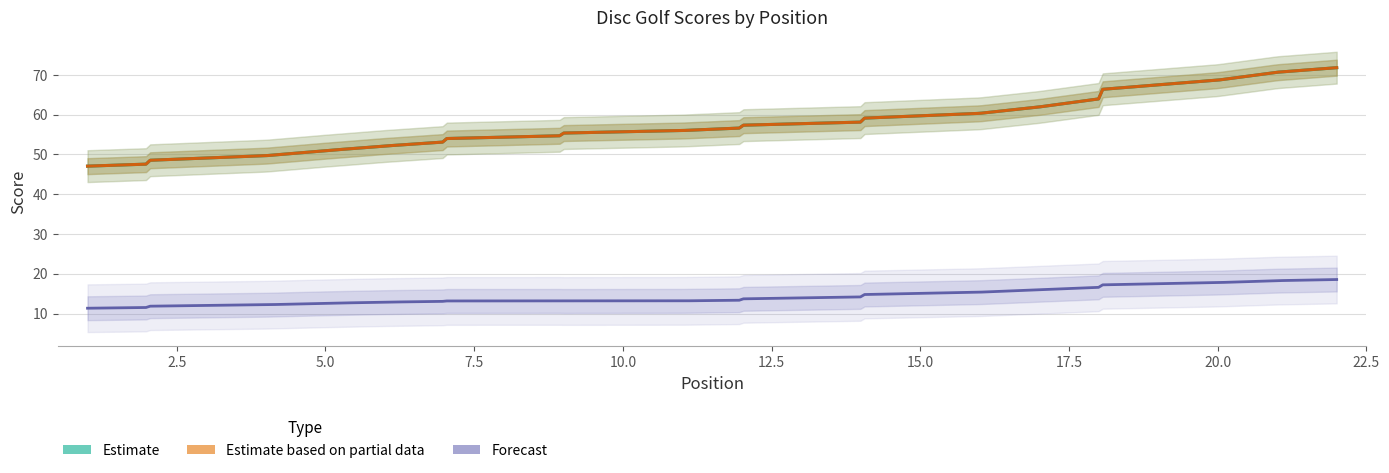

True or false: event_total_score has more than 2 interior local peaks.

False